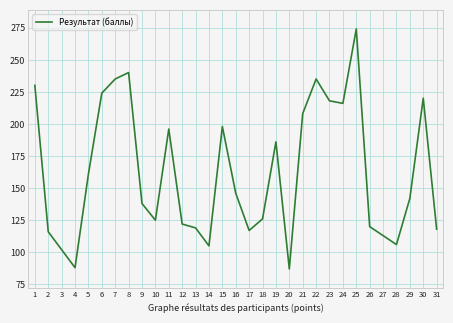

What is the change in value from 12 to 20?

-35